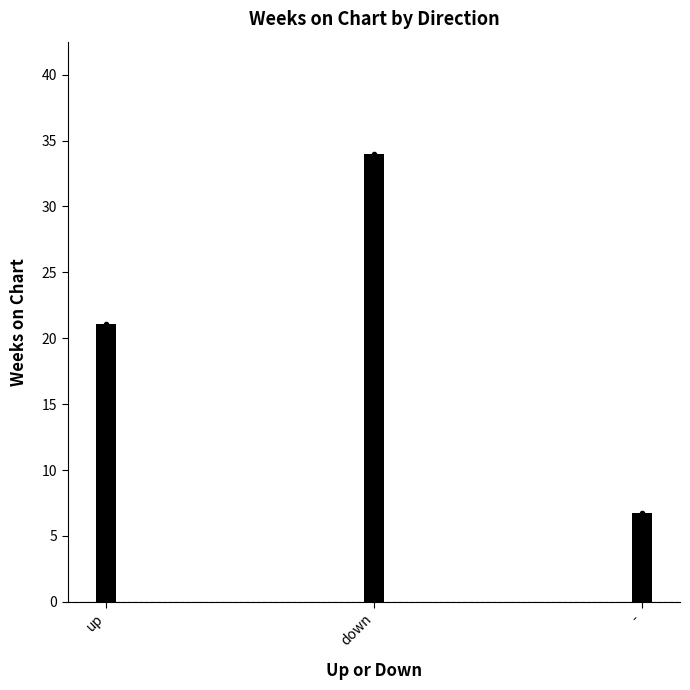

The Avg Peak Position series shows 48.8 at down. True or false?

False